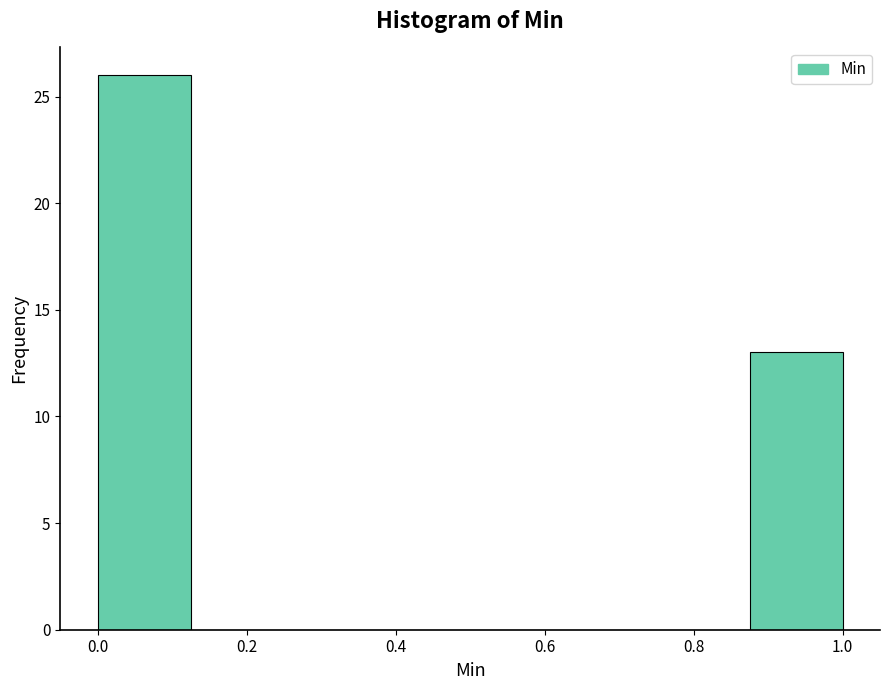

What is the height of the bar covering 0.875 to 1.000 on the x-axis? Neither the bar edges nor the heights are printed on the chart, so give them approximately, as read against the axes.

13